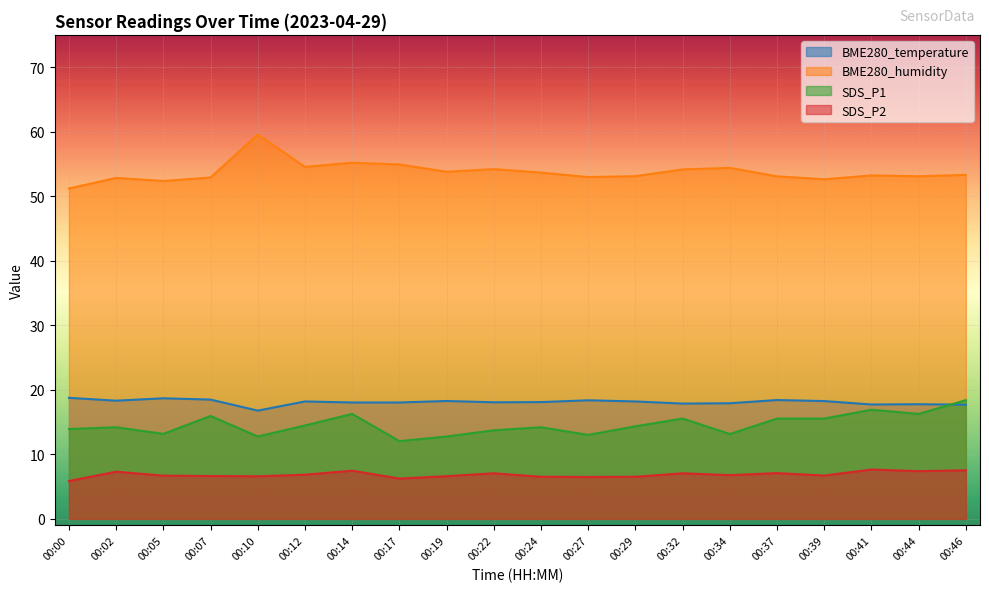

At which category does SDS_P2 reach its first local valley?

00:10